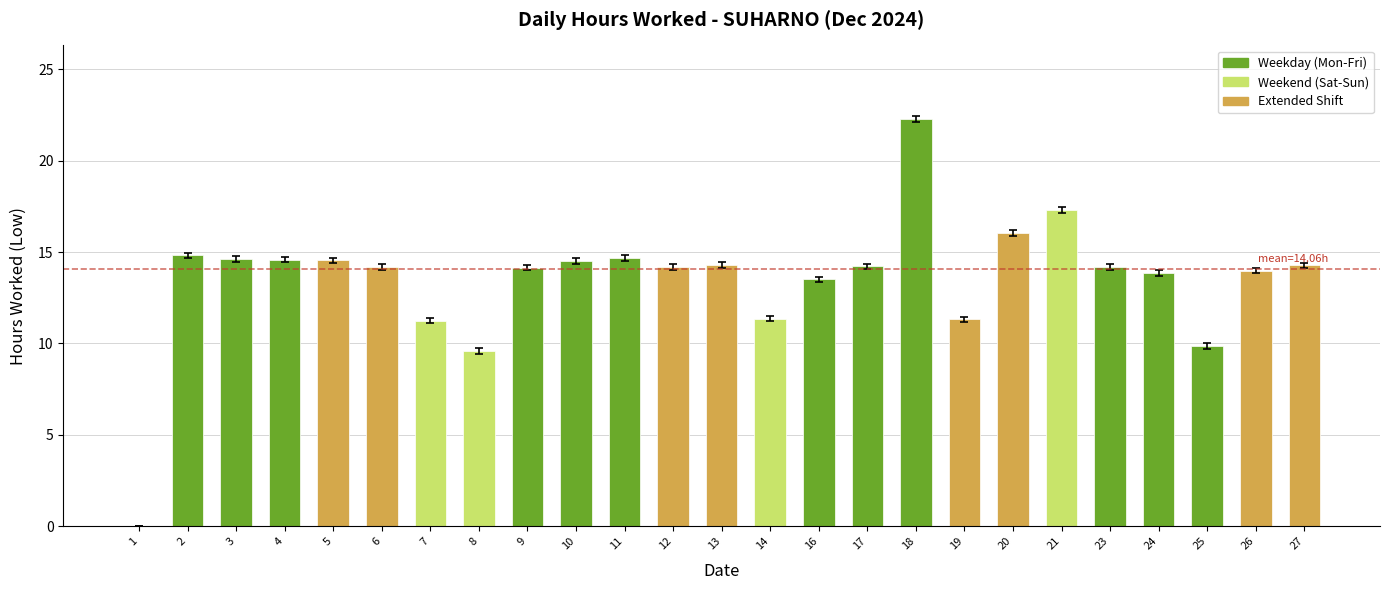

At which category does the chart reach its peak across all series?

18